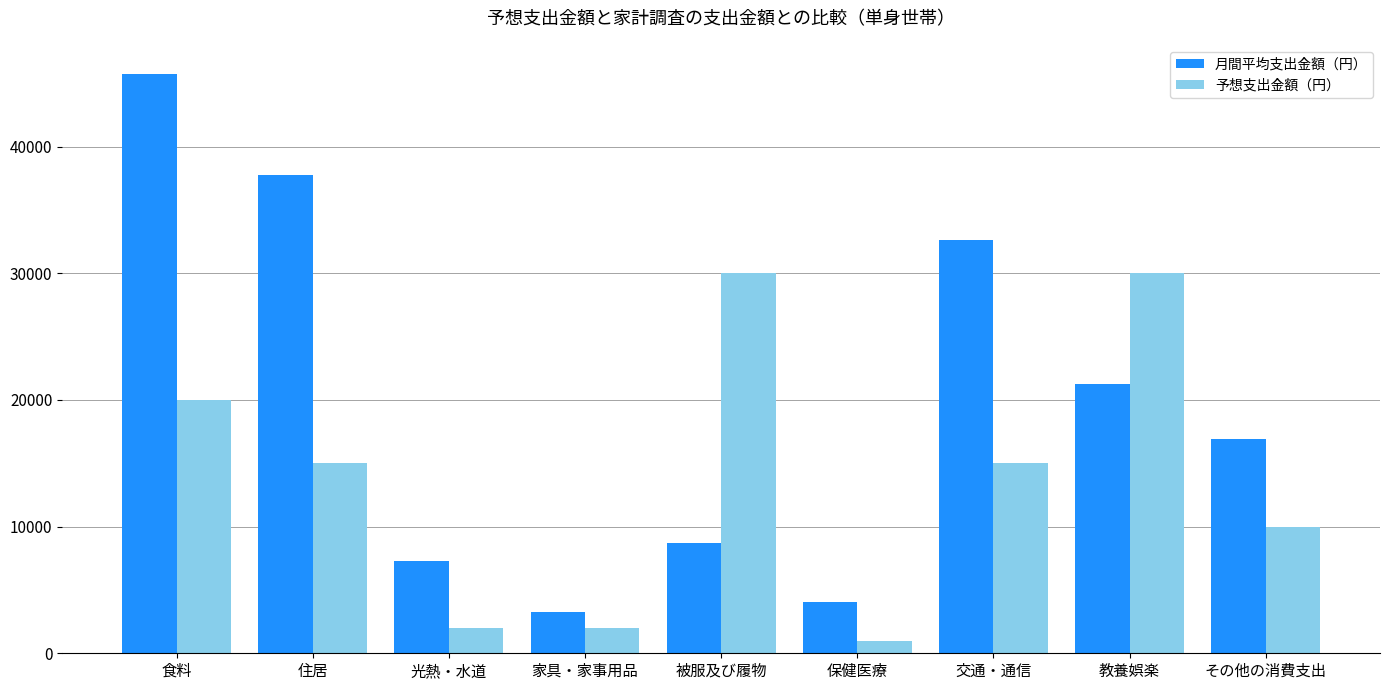

How many bars are there in each group?

2